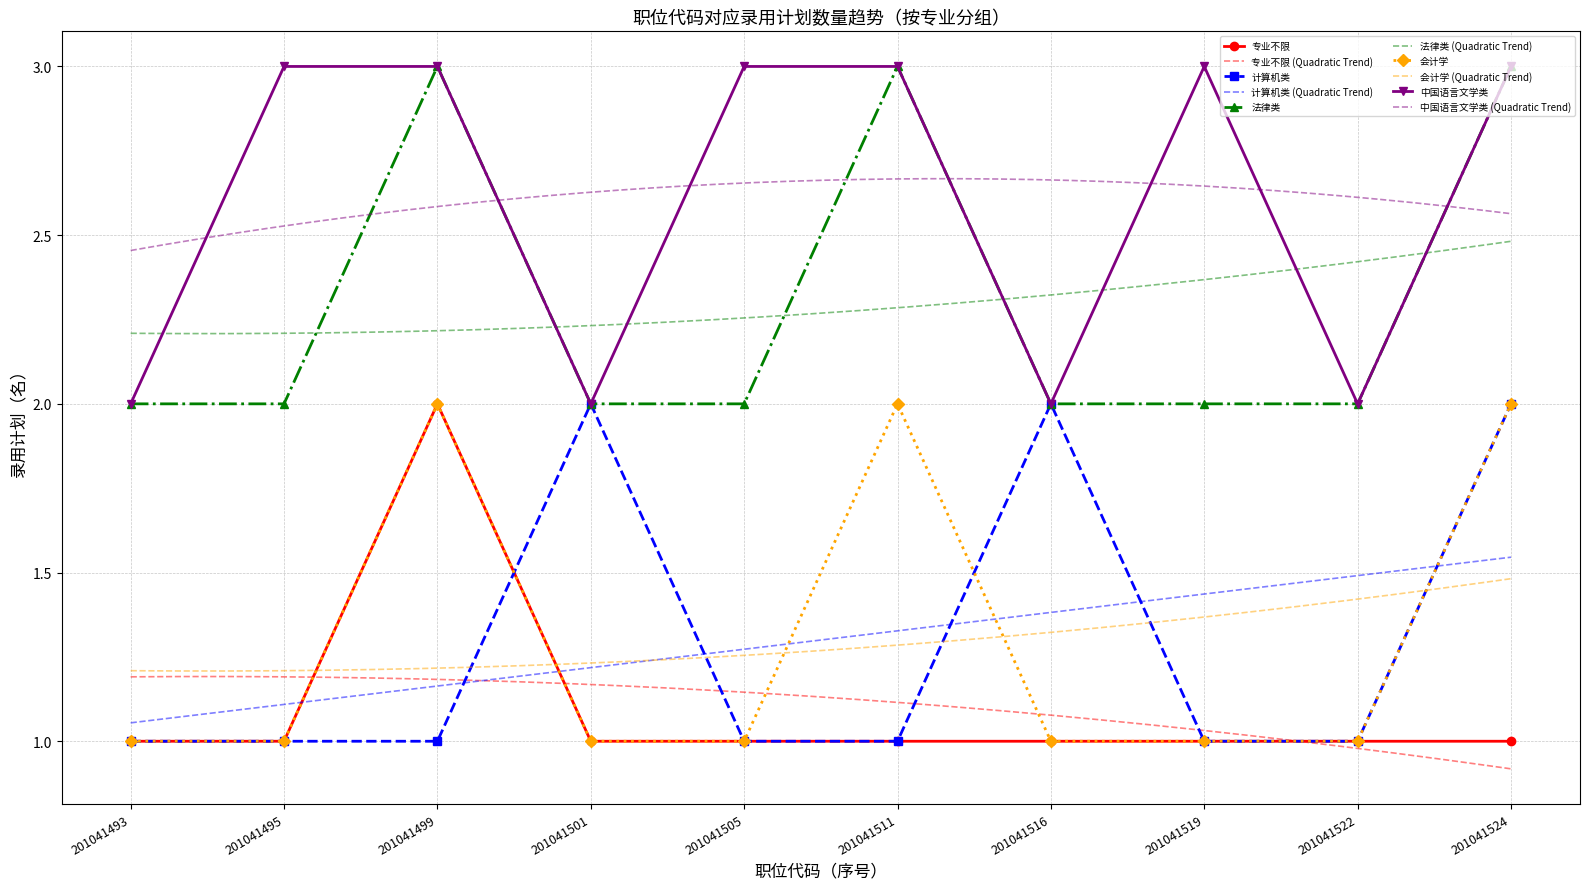

Count the 会计学 values in the range 1 to 2.

10